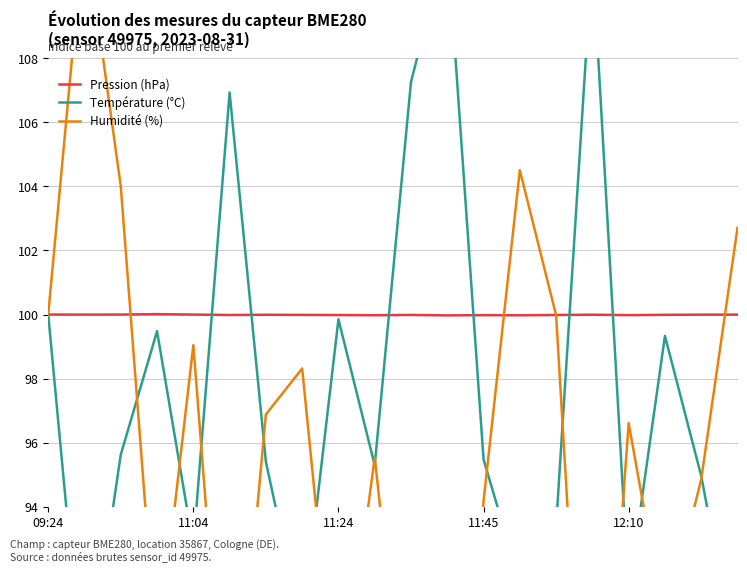

Rank the series by their maximum value, from lowest to highest.

Pression (hPa), Température (°C), Humidité (%)